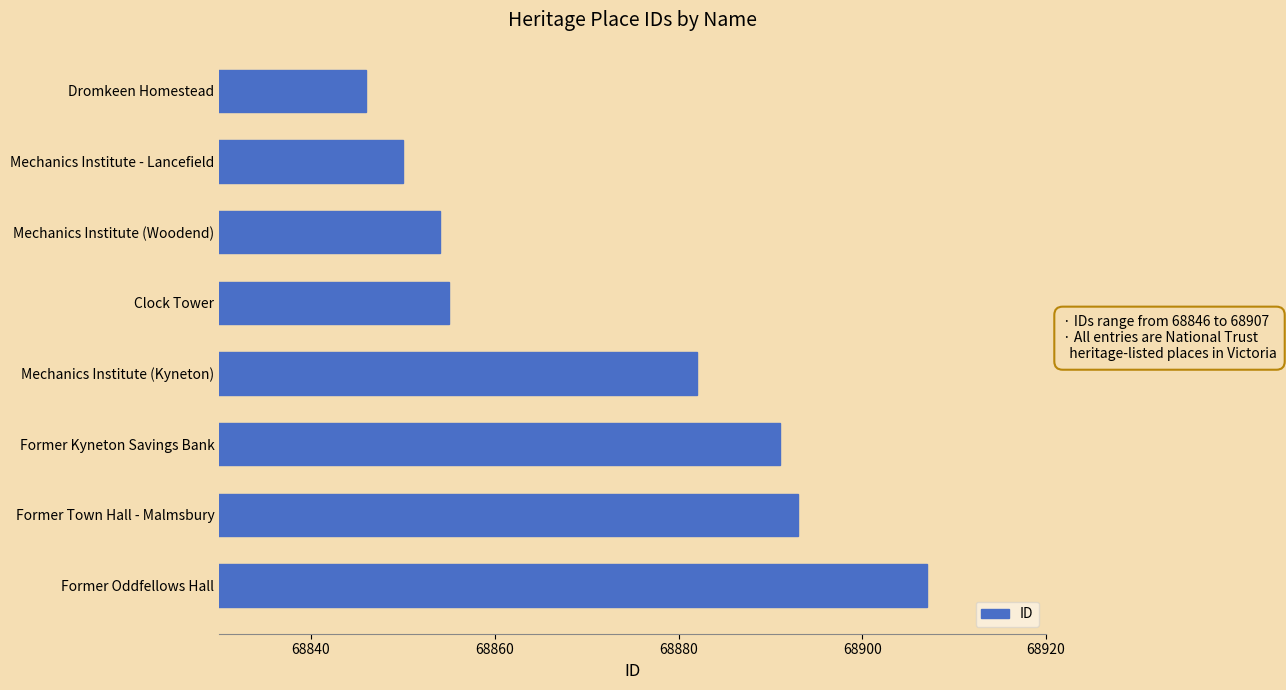

Rank the categories by value from highest to lowest.

Former Oddfellows Hall, Former Town Hall - Malmsbury, Former Kyneton Savings Bank, Mechanics Institute (Kyneton), Clock Tower, Mechanics Institute (Woodend), Mechanics Institute - Lancefield, Dromkeen Homestead